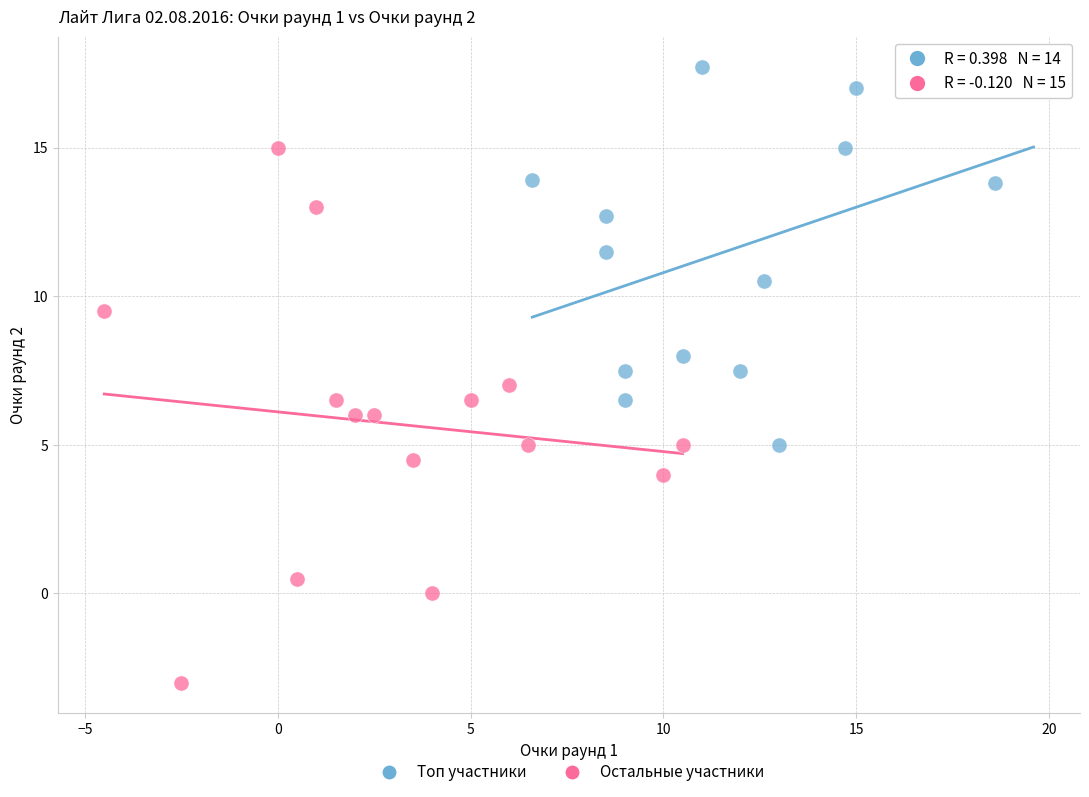

Which series has the largest Y range (max minus min)?

Остальные участники